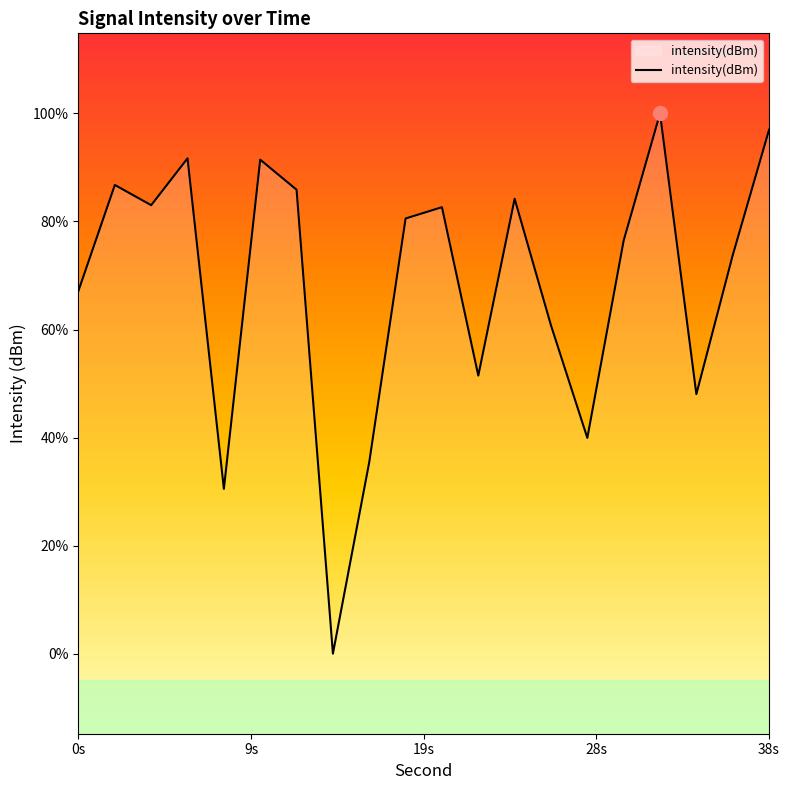

Does the chart have visible grid lines?

No